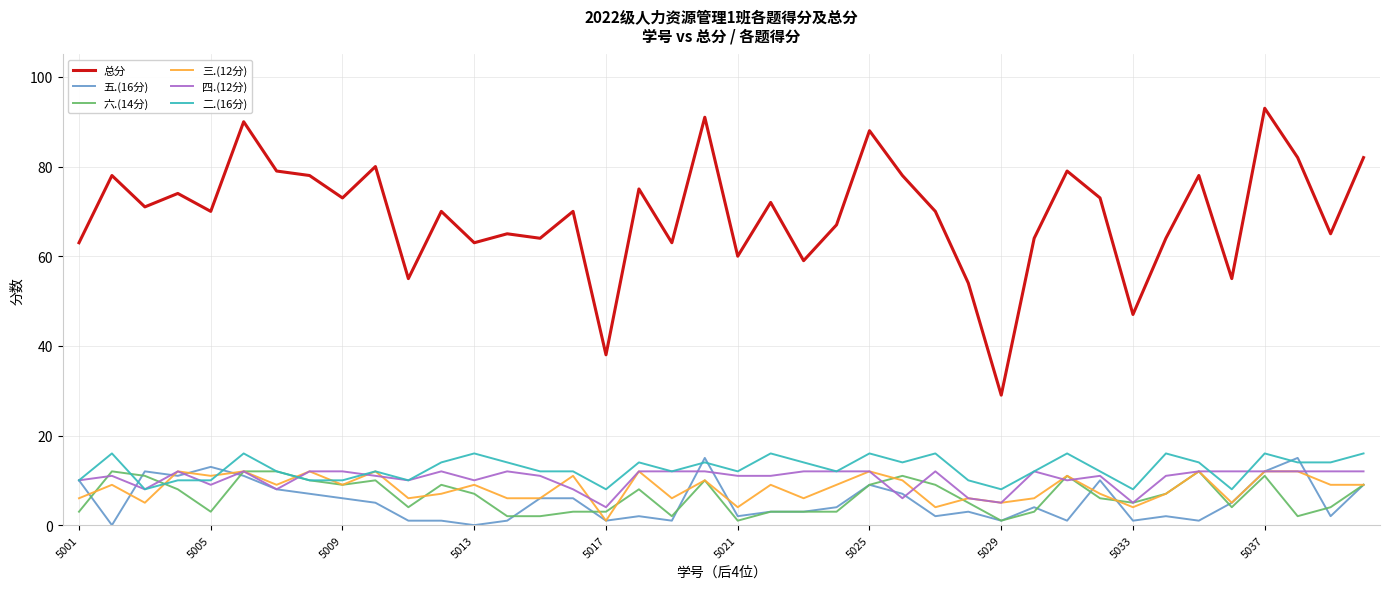

Which series has the largest total across all categories?

总分